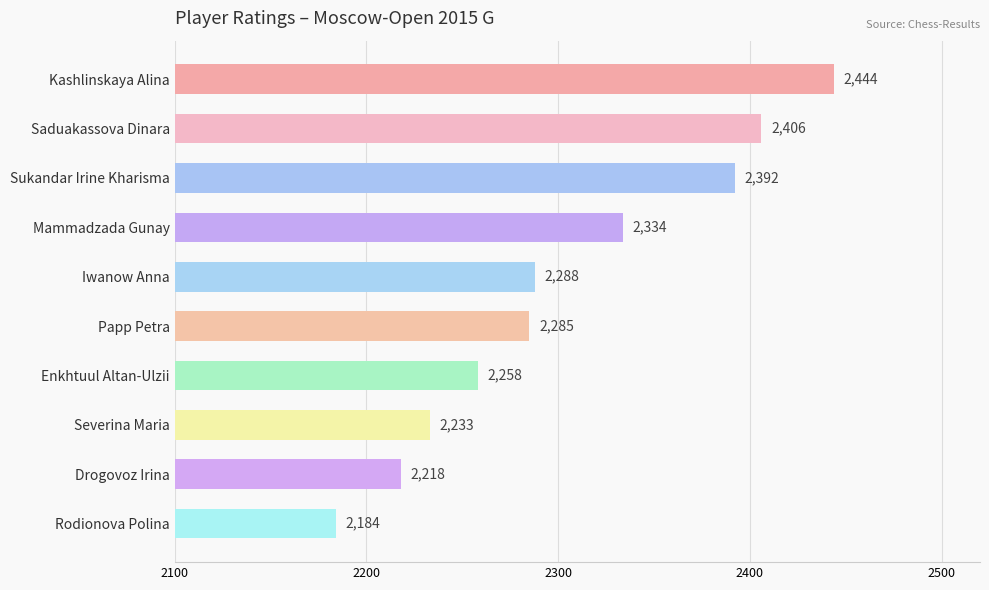

List the labels in order of value, largest first.

Kashlinskaya Alina, Saduakassova Dinara, Sukandar Irine Kharisma, Mammadzada Gunay, Iwanow Anna, Papp Petra, Enkhtuul Altan-Ulzii, Severina Maria, Drogovoz Irina, Rodionova Polina